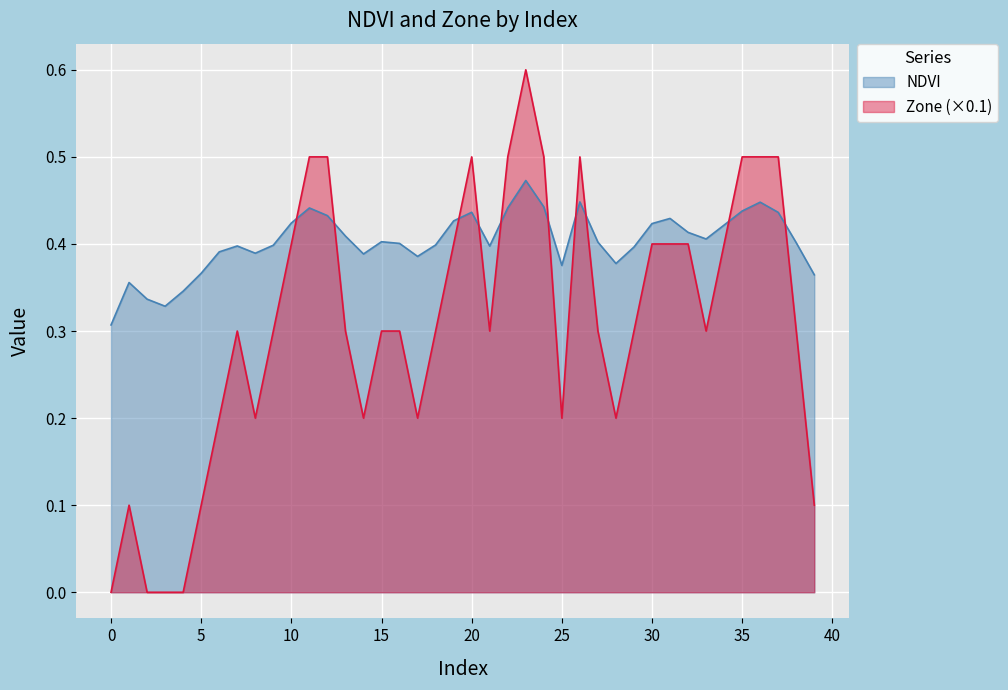

Reading left to right, list all the values displayed in this chart.

NDVI: 0.3	0.4	0.3	0.3	0.3	0.4	0.4	0.4	0.4	0.4	0.4	0.4	0.4	0.4	0.4	0.4	0.4	0.4	0.4	0.4	0.4	0.4	0.4	0.5	0.4	0.4	0.4	0.4	0.4	0.4	0.4	0.4	0.4	0.4	0.4	0.4	0.4	0.4	0.4	0.4
Zone: 0.0	0.1	0.0	0.0	0.0	0.1	0.2	0.3	0.2	0.3	0.4	0.5	0.5	0.3	0.2	0.3	0.3	0.2	0.3	0.4	0.5	0.3	0.5	0.6	0.5	0.2	0.5	0.3	0.2	0.3	0.4	0.4	0.4	0.3	0.4	0.5	0.5	0.5	0.3	0.1